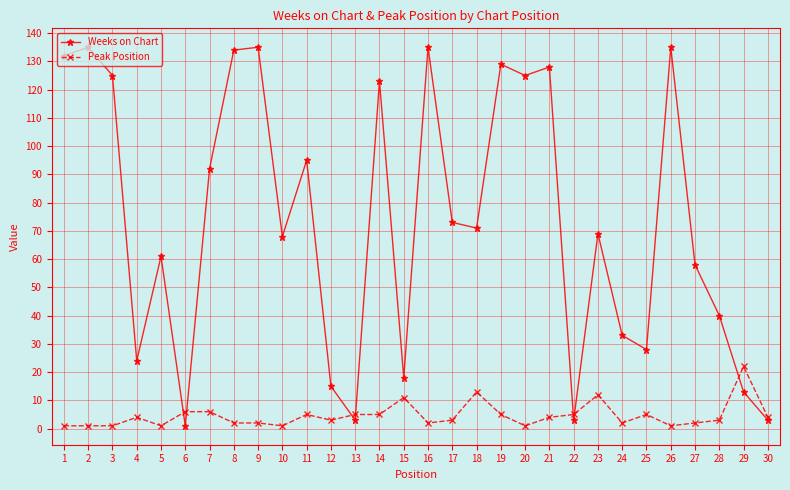

Where do Peak Position and Weeks on Chart first cross each other?

5 and 6